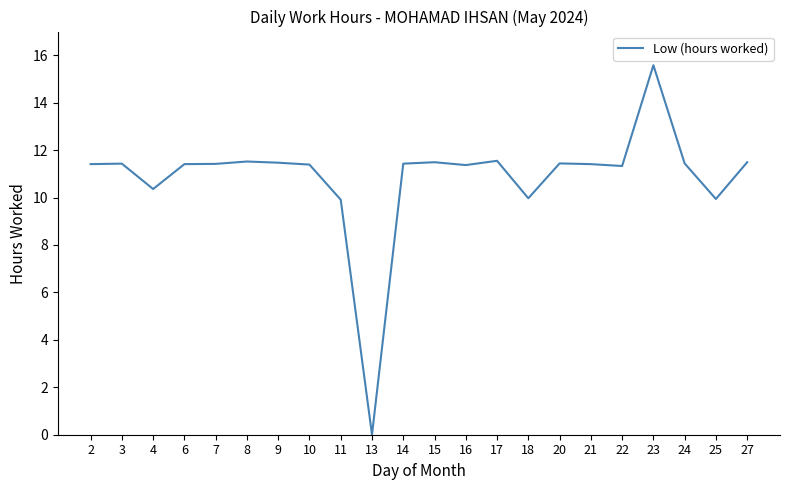

What is the greatest value displayed?

15.6